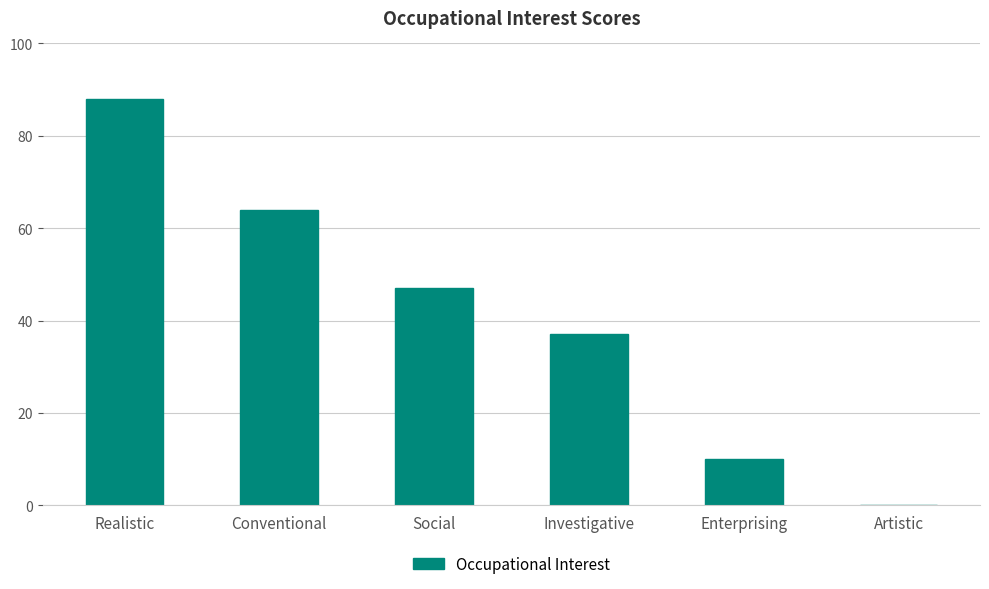

Reading right to left, what are all the values shown in this chart?

0	10	37	47	64	88